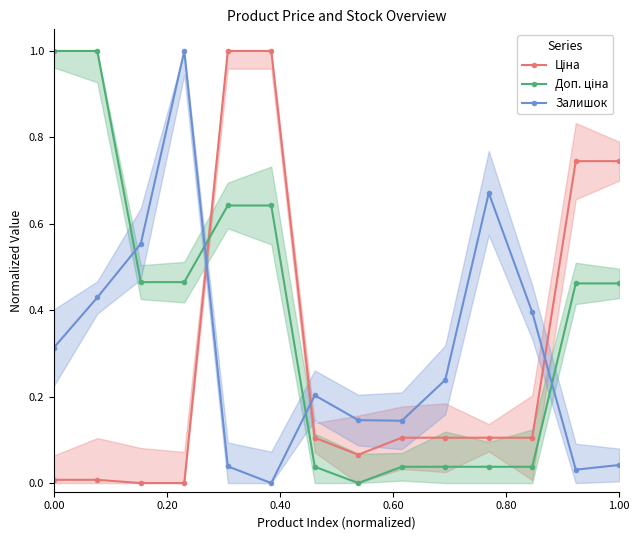

What is the sum of all Ціна values?

4.1